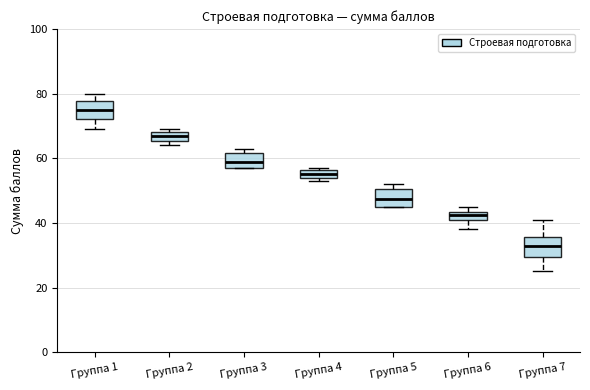

Which box's median line is the lowest?

Группа 7